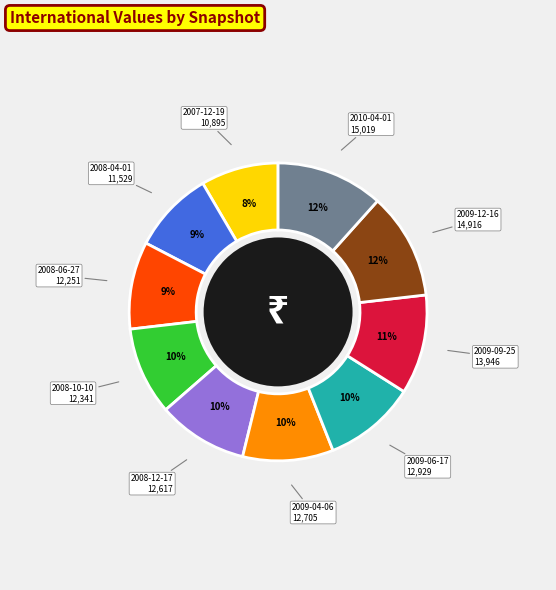

Is there any slice that represents more than half of the pie?

No